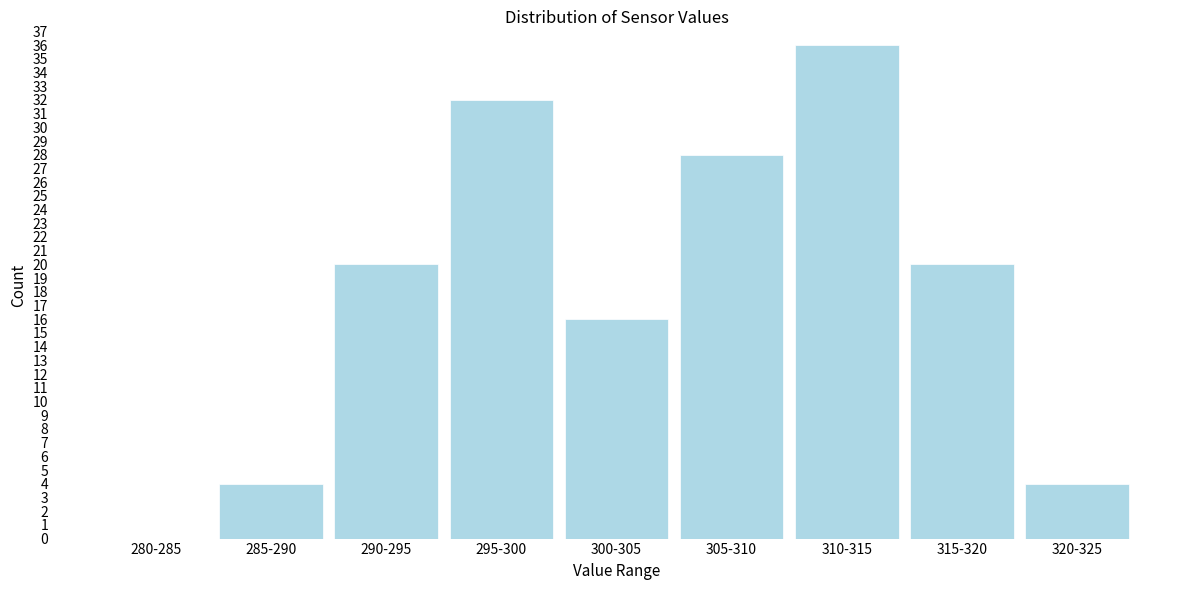

Reading left to right, extract all data points from this chart.

280-285=0	285-290=4	290-295=20	295-300=32	300-305=16	305-310=28	310-315=36	315-320=20	320-325=4